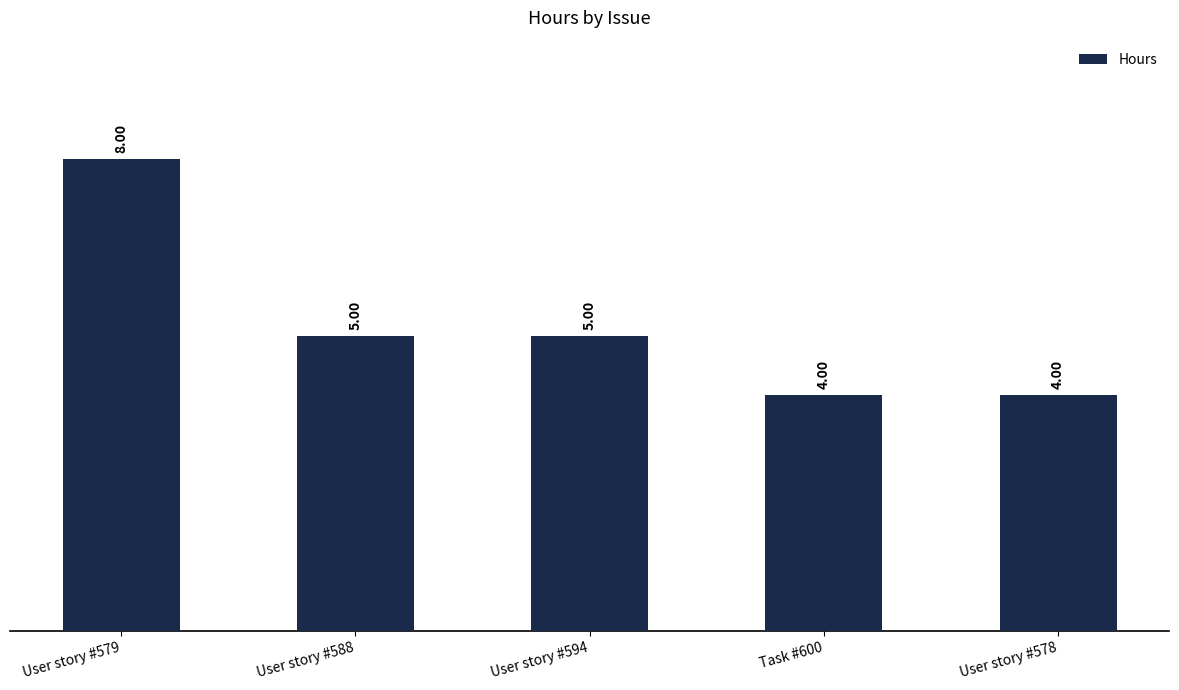

How many categories are shown in the chart?

5